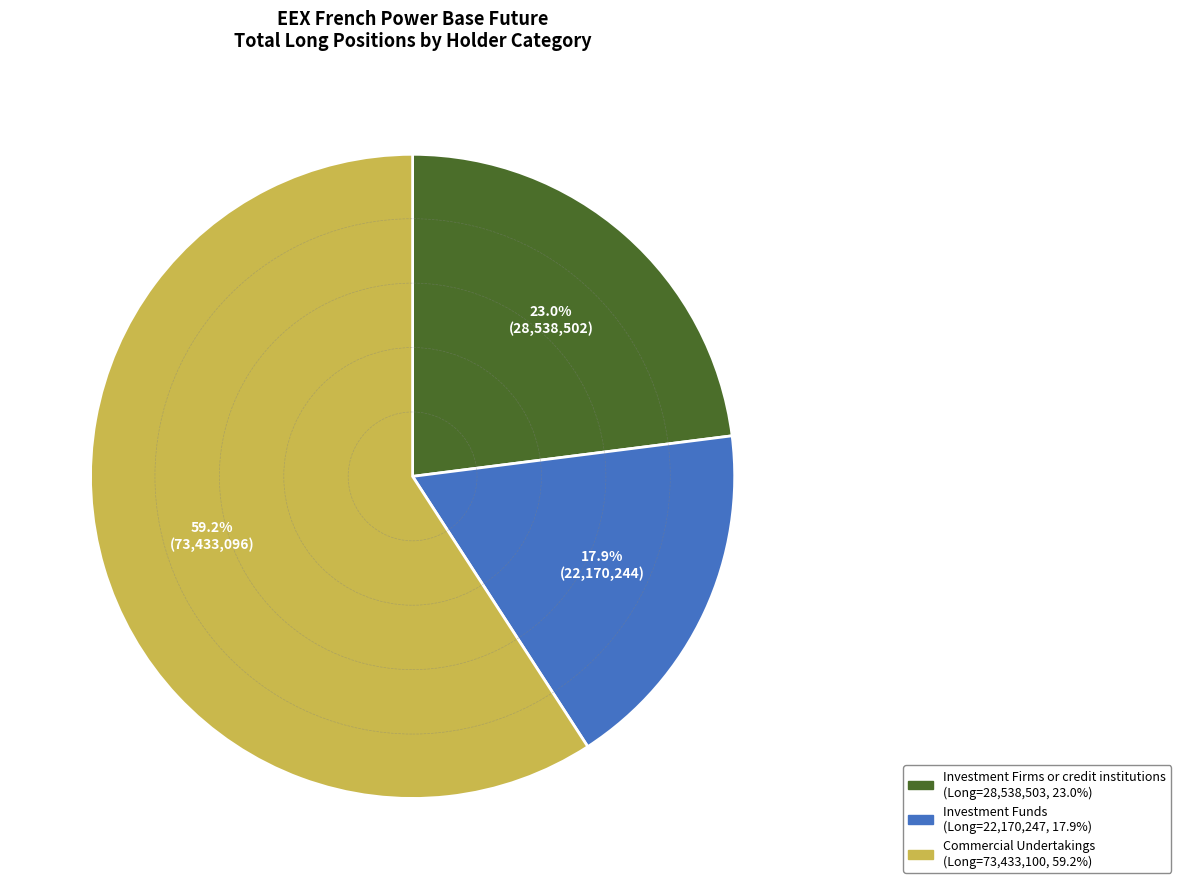

To the nearest percent, what portion does Investment Firms or credit institutions represent?

23%